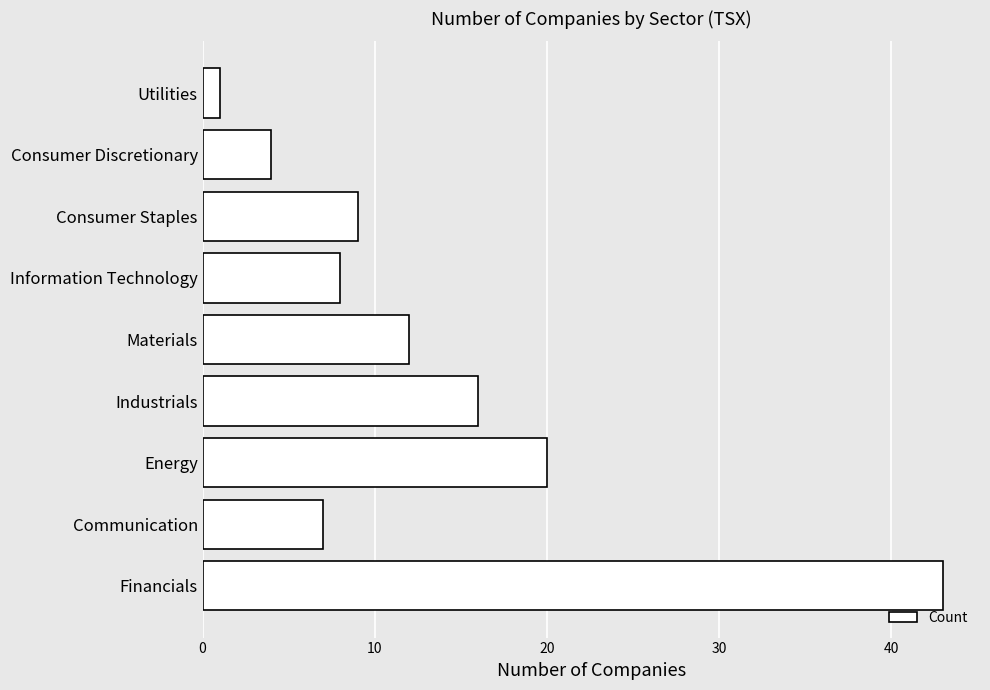

Is it true that the value at Financials is 43?

True